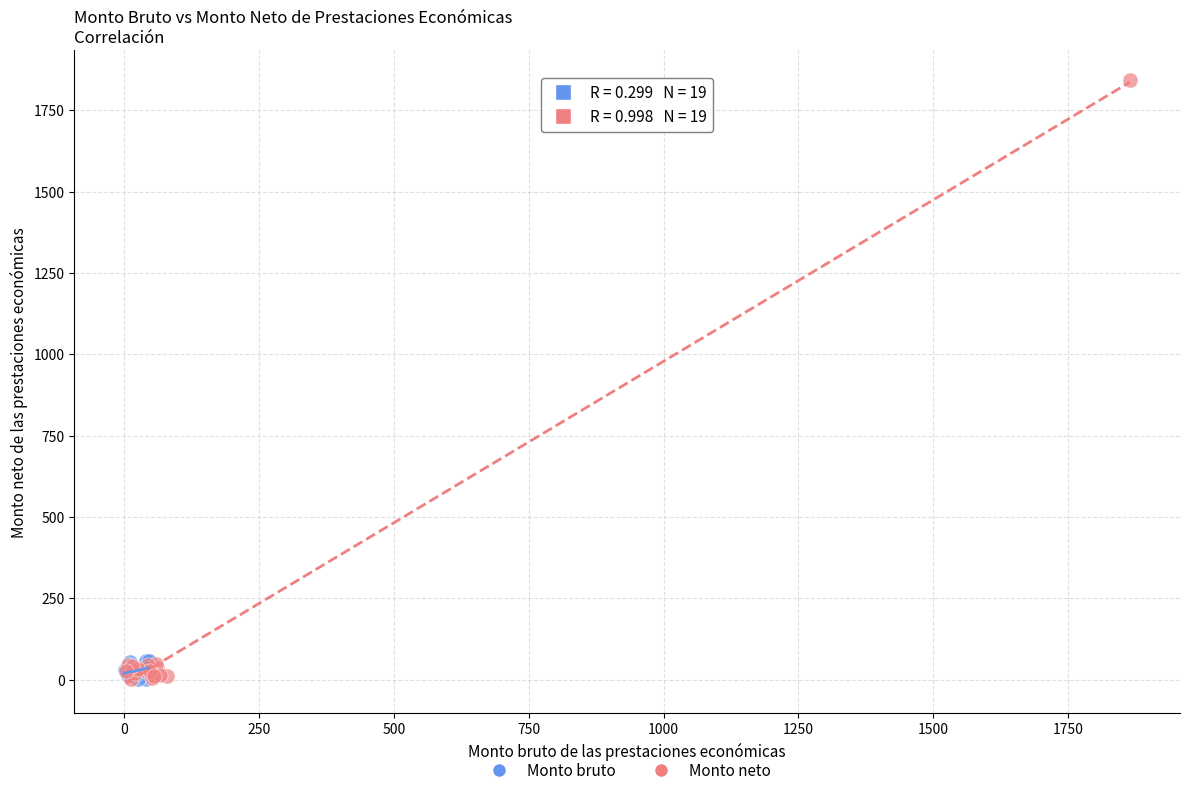

Which series has the widest spread of Y values?

Monto neto